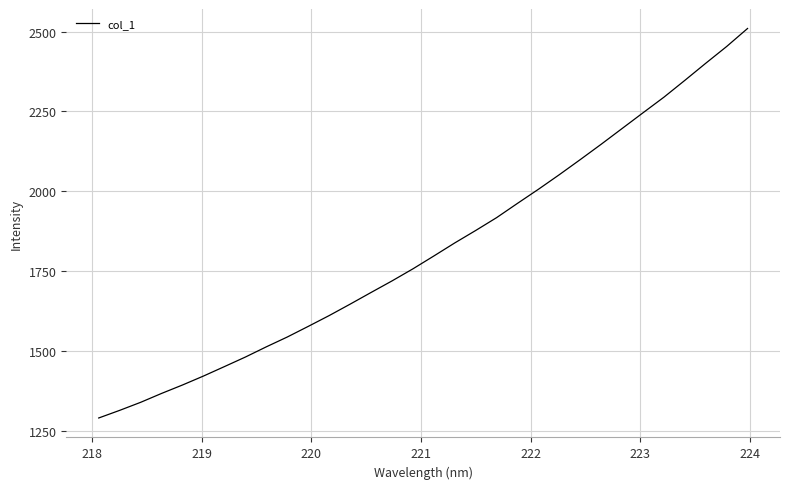

What is the difference between the maximum and minimum values?

1220.0